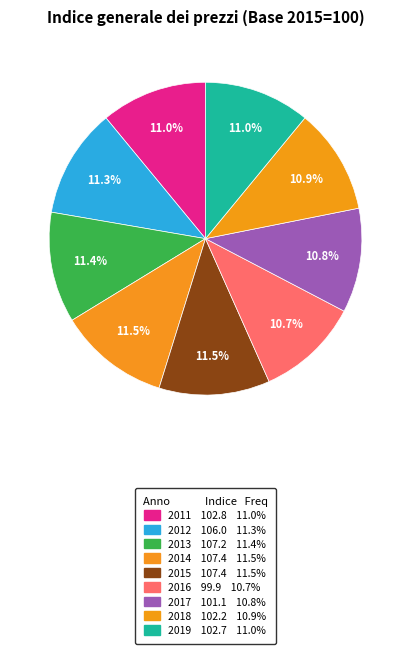

Count the number of slices in the pie.

9